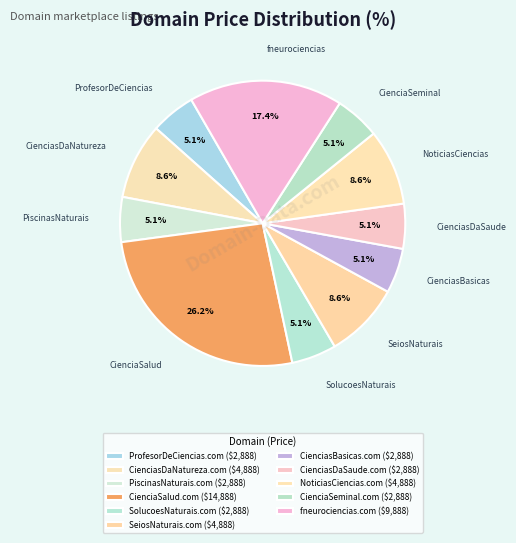

Rank the categories by value from highest to lowest.

CienciaSalud.com, fneurociencias.com, CienciasDaNatureza.com, SeiosNaturais.com, NoticiasCiencias.com, ProfesorDeCiencias.com, PiscinasNaturais.com, SolucoesNaturais.com, CienciasBasicas.com, CienciasDaSaude.com, CienciaSeminal.com